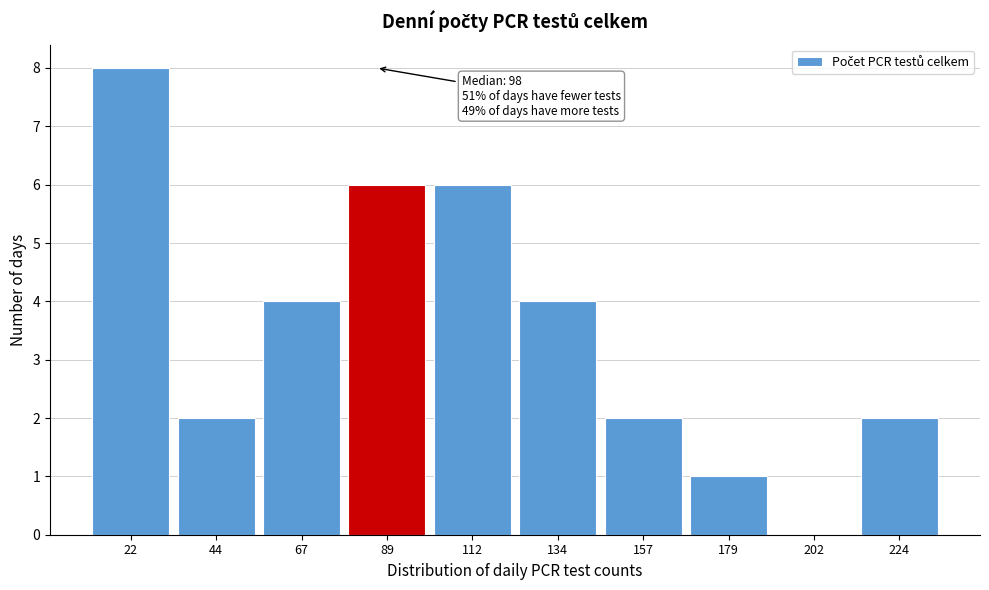

Reading right to left, extract all data points from this chart.

224=2	202=0	179=1	157=2	134=4	112=6	89=6	67=4	44=2	22=8